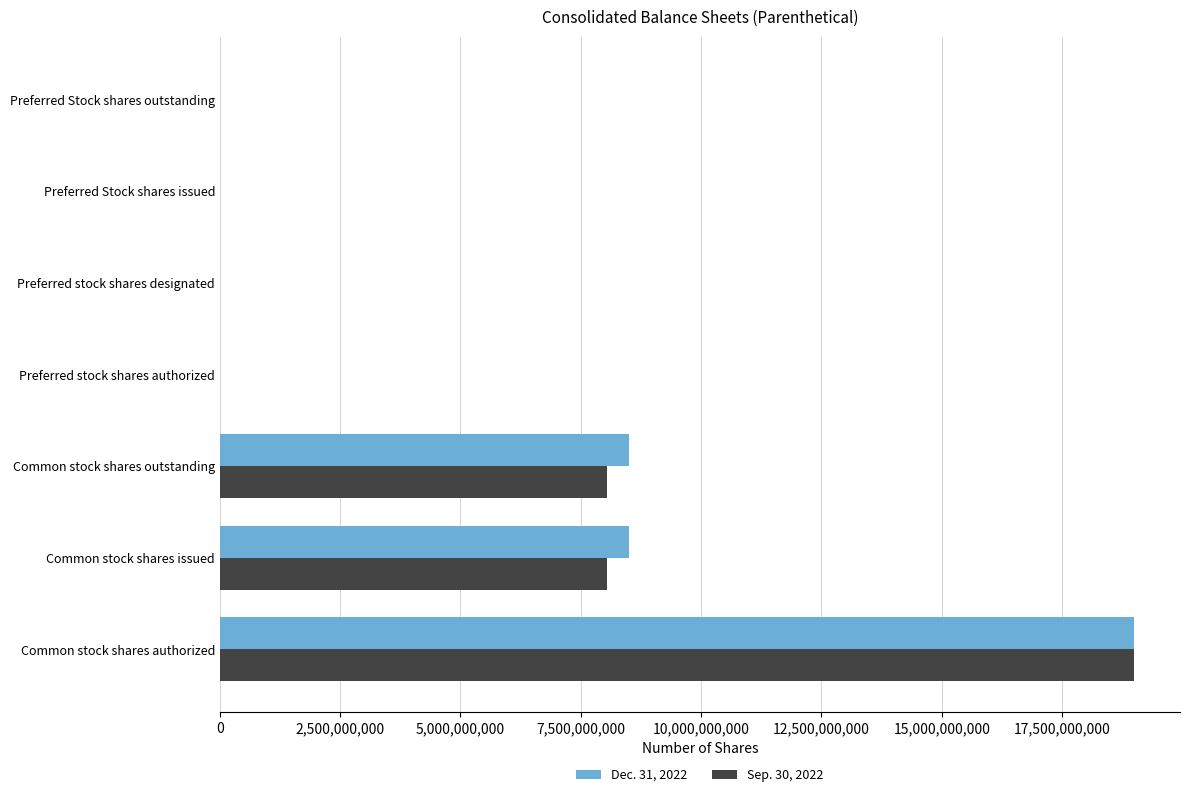

The Sep. 30, 2022 series shows 19000000000 at Common stock shares authorized. True or false?

True